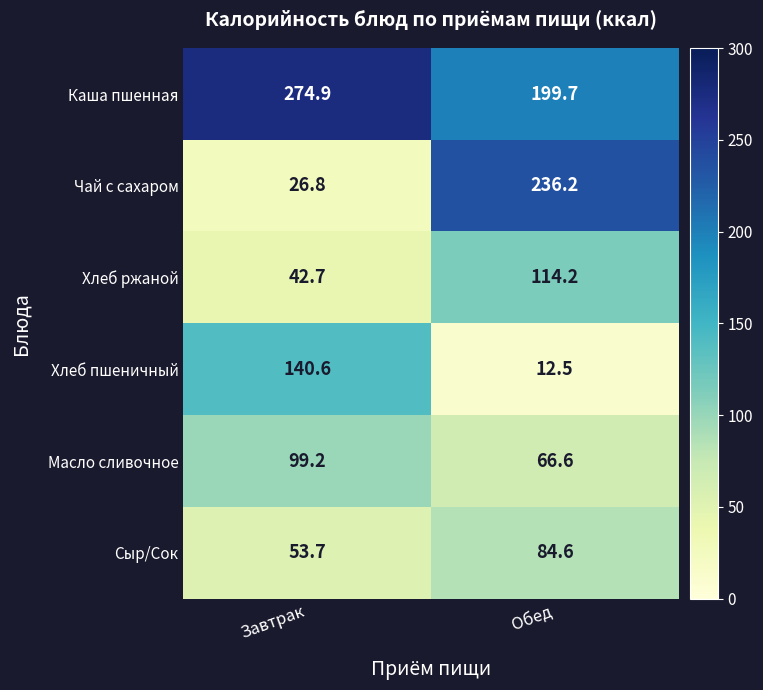

List the labels in order of Сыр/Сок value, smallest first.

Завтрак, Обед